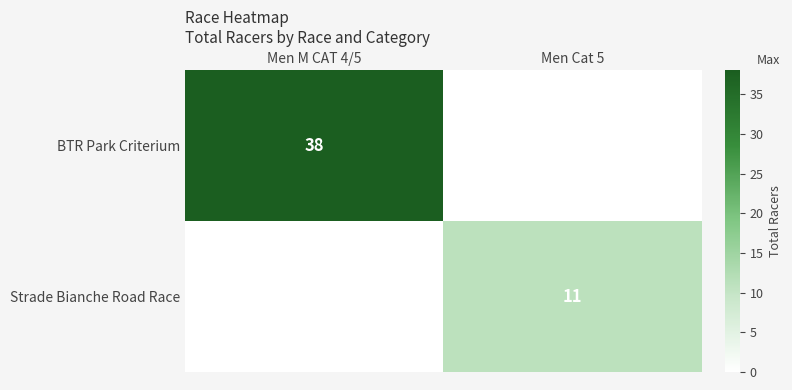

The value of BTR Park Criterium at Men M CAT 4/5 is 38. True or false?

True